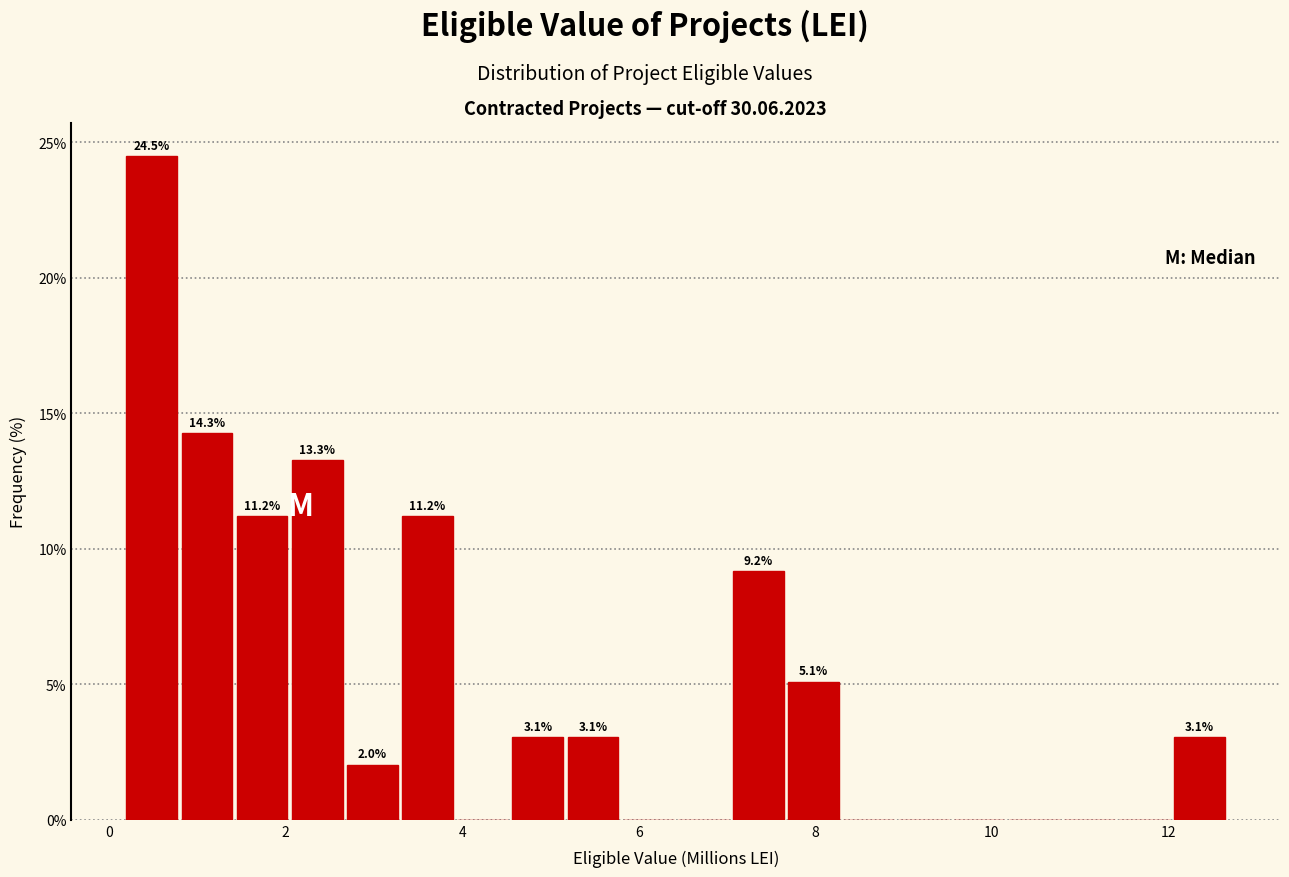

Read against the x-axis, roughly where is the centre of the tallest bar?

0.4